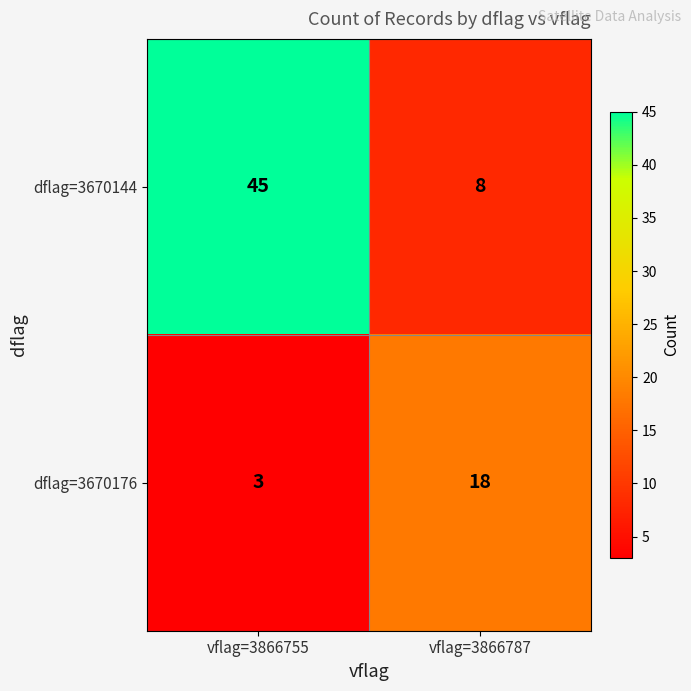

List the labels in order of dflag=3670176 value, smallest first.

vflag=3866755, vflag=3866787